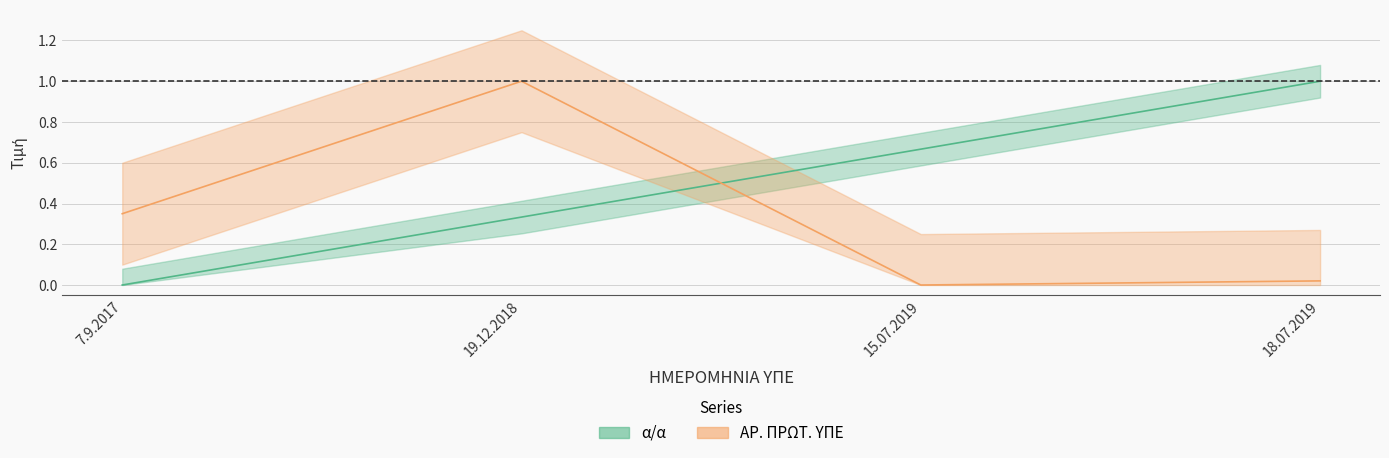

Is it true that α/α equals 0.2 at 19.12.2018?

False